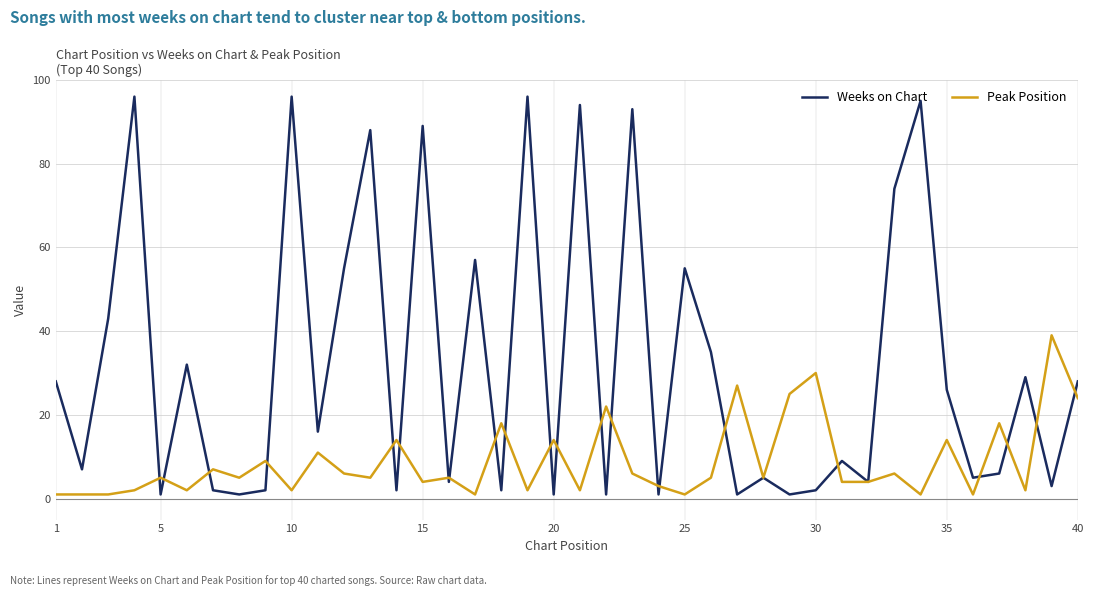

Which series has the largest range (max minus min)?

Weeks on Chart